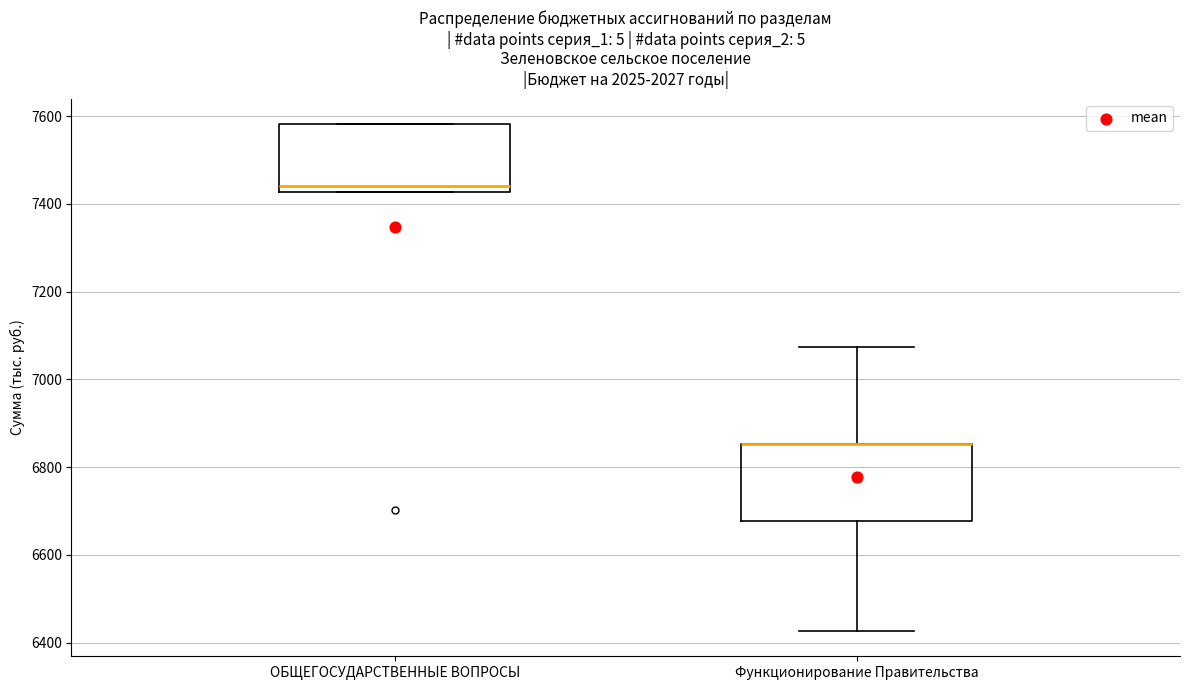

Reading left to right, transcribe this box plot: for each box, give where its median line is, the range the box spans, and where its two whiskers end, as read against the y-axis. The values are not printed on the chart, so give them approximately, as read against the axis.

ОБЩЕГОСУДАРСТВЕННЫЕ ВОПРОСЫ: median 7440, box 7420 to 7580, whiskers 7420 to 7580
Функционирование Правительства: median 6860 (drawn on the box's upper edge), box 6680 to 6860, whiskers 6420 to 7080